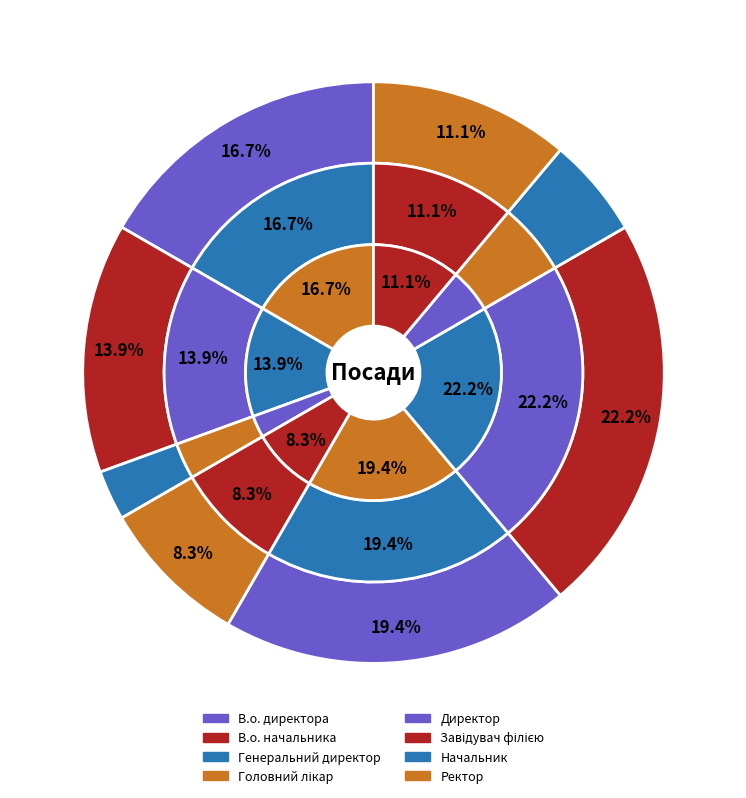

What percentage is the Ректор slice, to the nearest percent?

11%